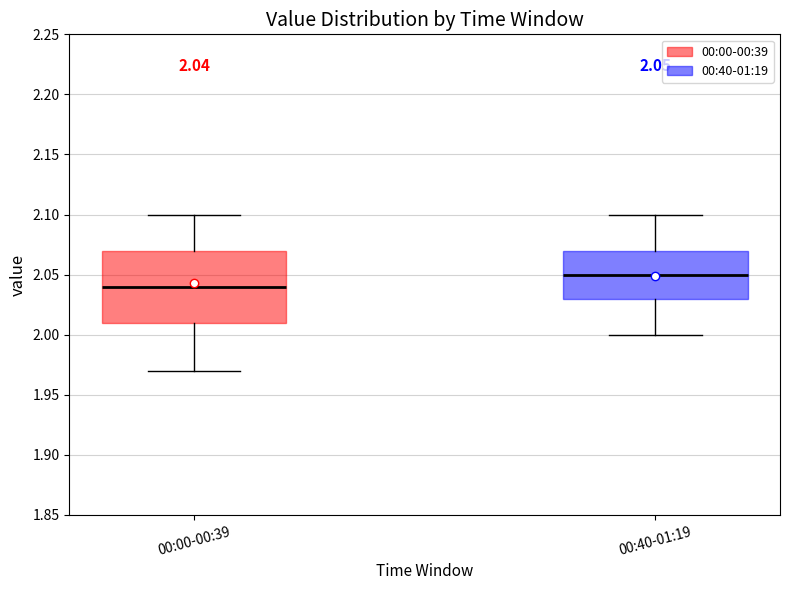

Which box's median line is the highest?

00:40-01:19